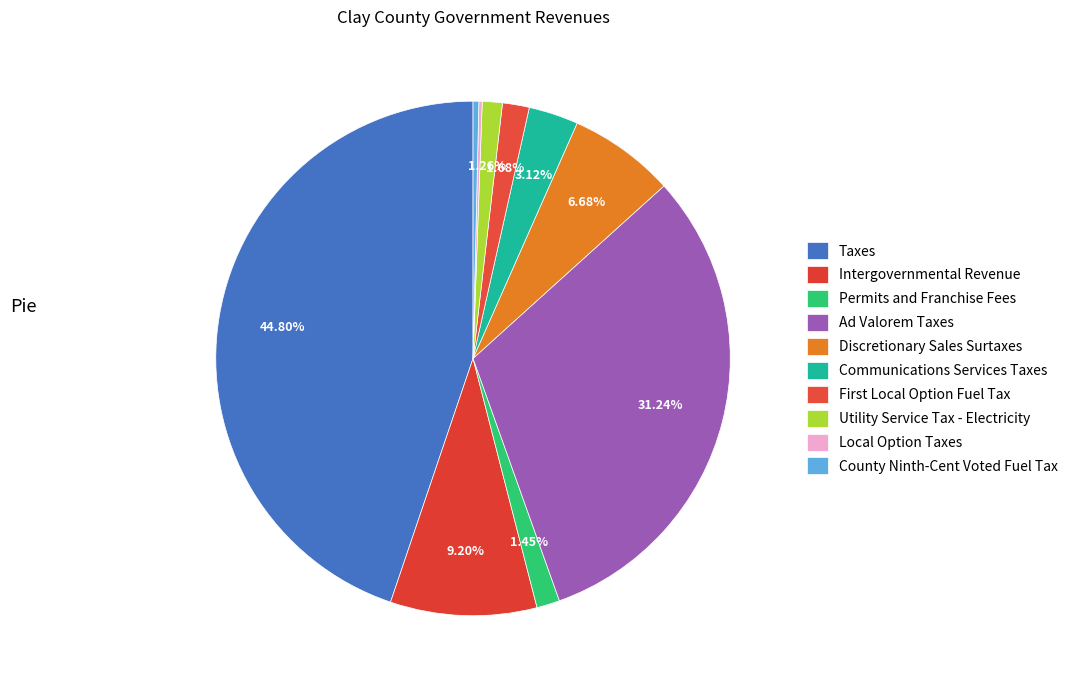

Is there a majority slice in this chart?

No